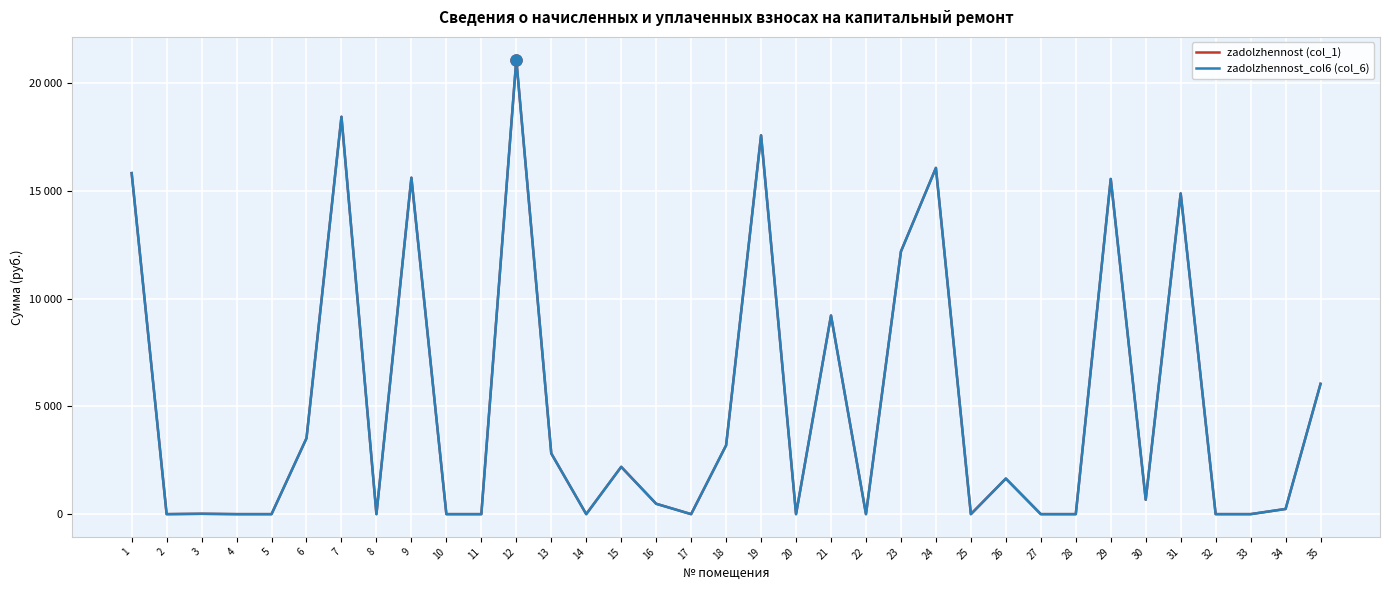

Is this an area chart (filled region under the line)?

No